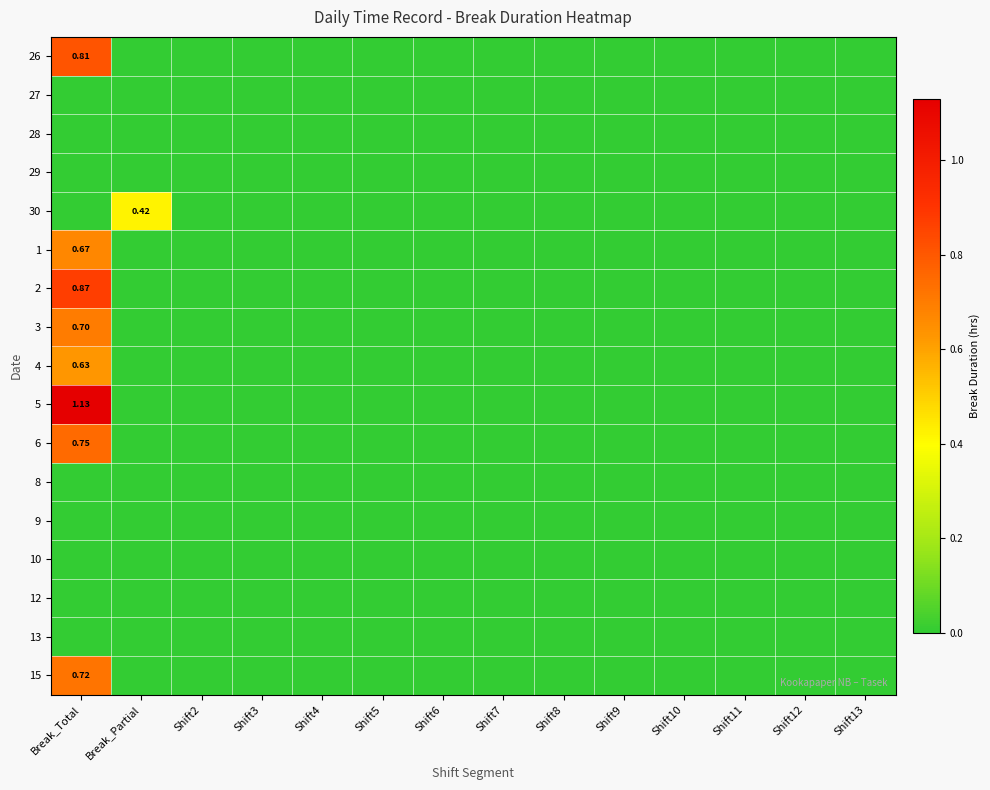

How many data points does each series have?

14